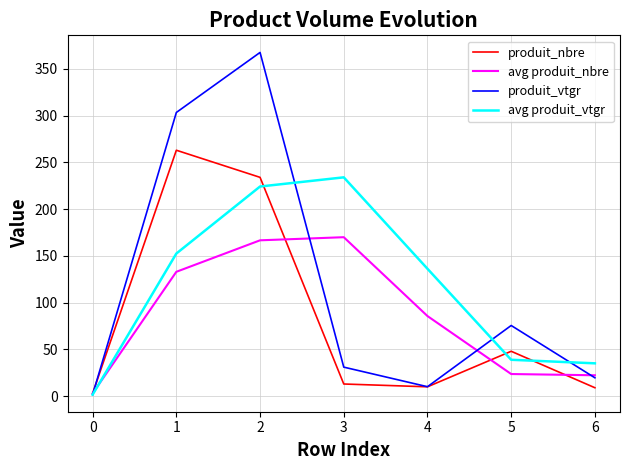

Rank the series by their maximum value, from lowest to highest.

avg produit_nbre, avg produit_vtgr, produit_nbre, produit_vtgr